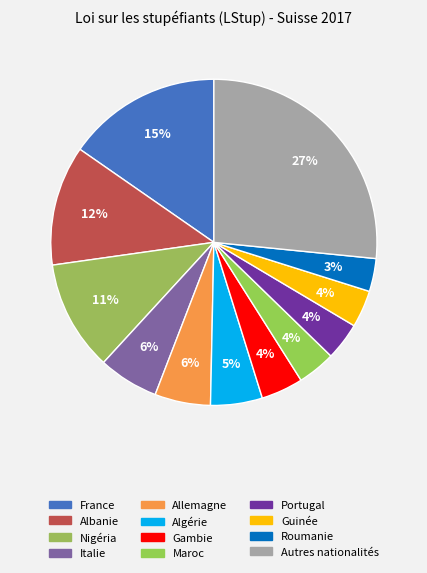

Which slice is the smallest?

Roumanie